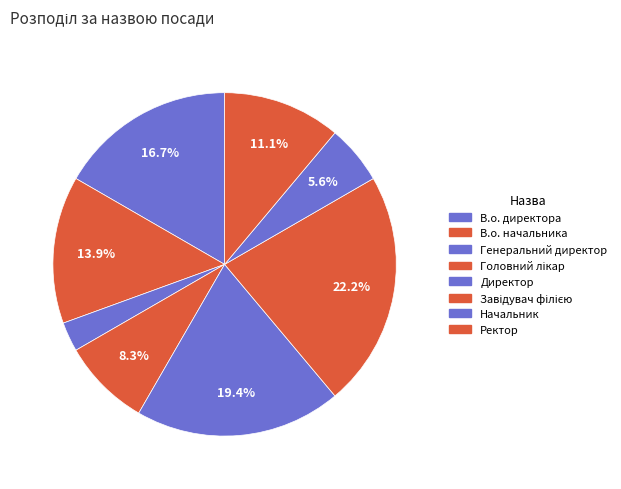

What is the smallest slice in the pie chart?

Генеральний директор